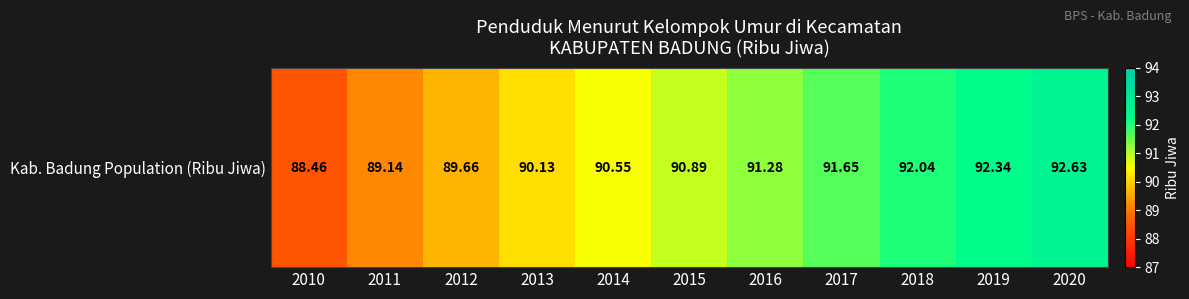

Rank the categories by value from lowest to highest.

2010, 2011, 2012, 2013, 2014, 2015, 2016, 2017, 2018, 2019, 2020